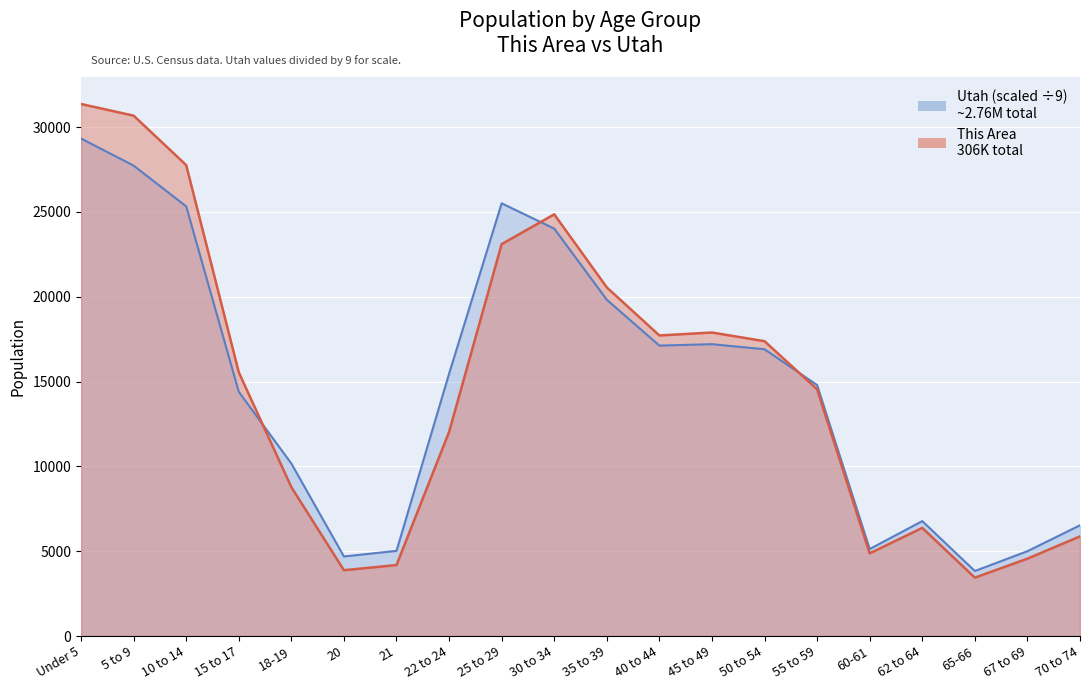

Reading left to right, what are all the values shown in this chart?

This Area: Under 5=31360.0	5 to 9=30673.0	10 to 14=27759.0	15 to 17=15547.0	18-19=8777.0	20=3879.0	21=4184.0	22 to 24=12028.0	25 to 29=23100.0	30 to 34=24857.0	35 to 39=20549.0	40 to 44=17717.0	45 to 49=17890.0	50 to 54=17379.0	55 to 59=14543.0	60-61=4871.0	62 to 64=6374.0	65-66=3442.0	67 to 69=4560.0	70 to 74=5873.0
Utah: Under 5=29324.9	5 to 9=27730.2	10 to 14=25327.9	15 to 17=14397.8	18-19=10167.8	20=4689.3	21=5019.2	22 to 24=15460.2	25 to 29=25506.0	30 to 34=24014.8	35 to 39=19822.3	40 to 44=17119.3	45 to 49=17203.4	50 to 54=16903.7	55 to 59=14791.3	60-61=5128.2	62 to 64=6773.9	65-66=3831.7	67 to 69=4999.4	70 to 74=6527.1